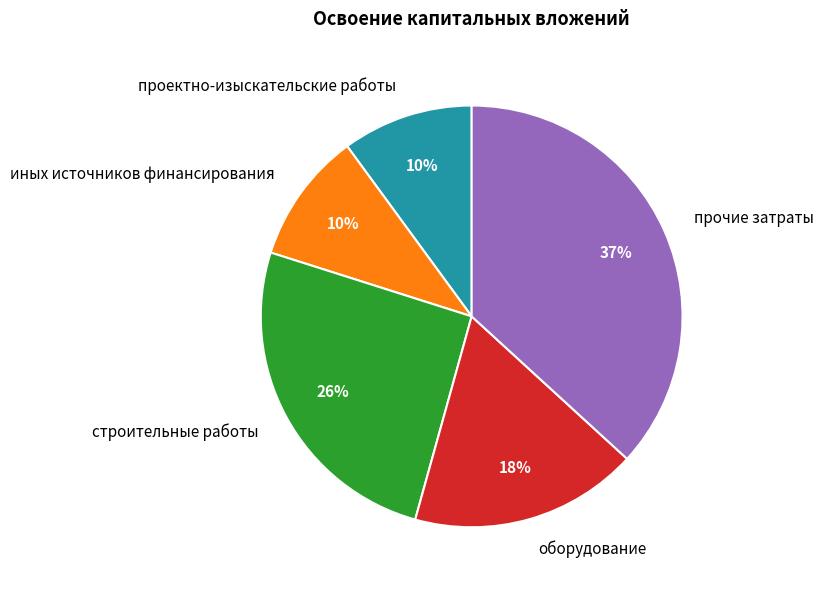

What percentage is the оборудование slice, to the nearest percent?

18%